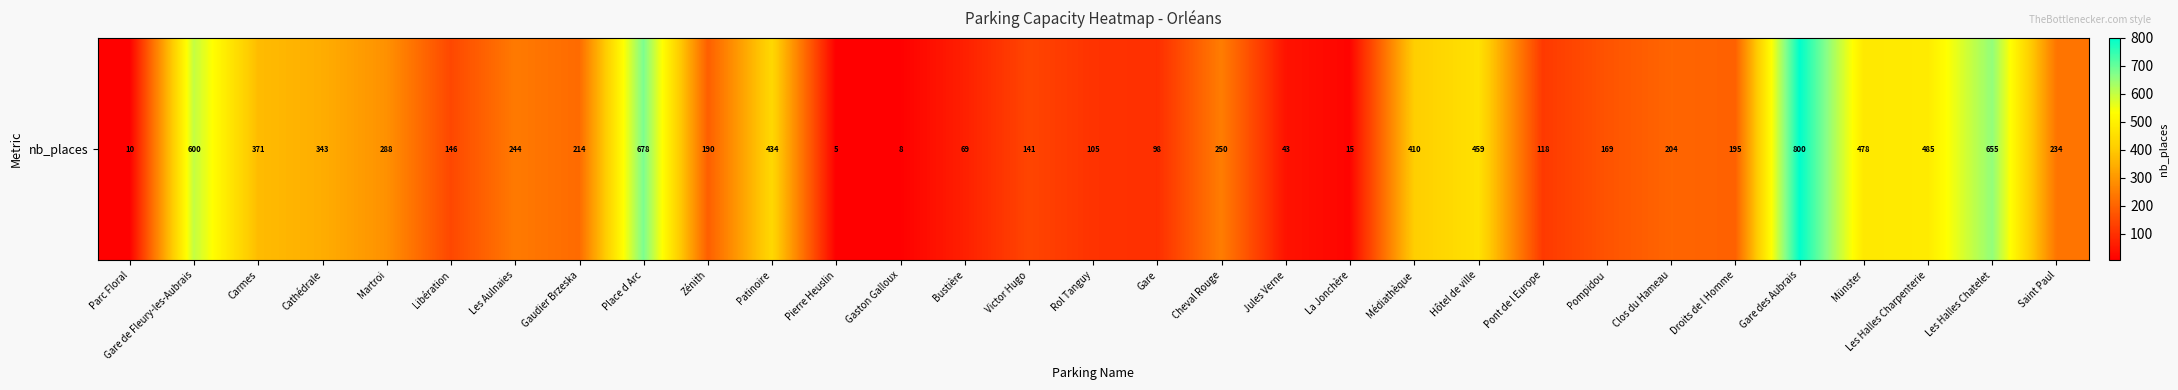

Reading right to left, extract all data points from this chart.

234	655	485	478	800	195	204	169	118	459	410	15	43	250	98	105	141	69	8	5	434	190	678	214	244	146	288	343	371	600	10